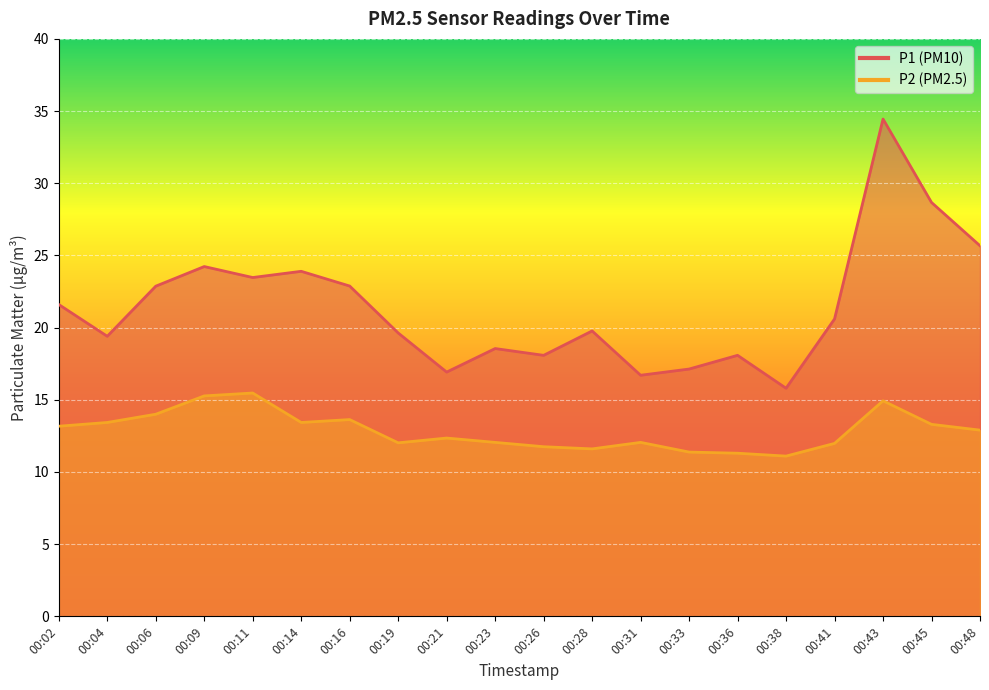

Where is the first local minimum for P1?

00:04